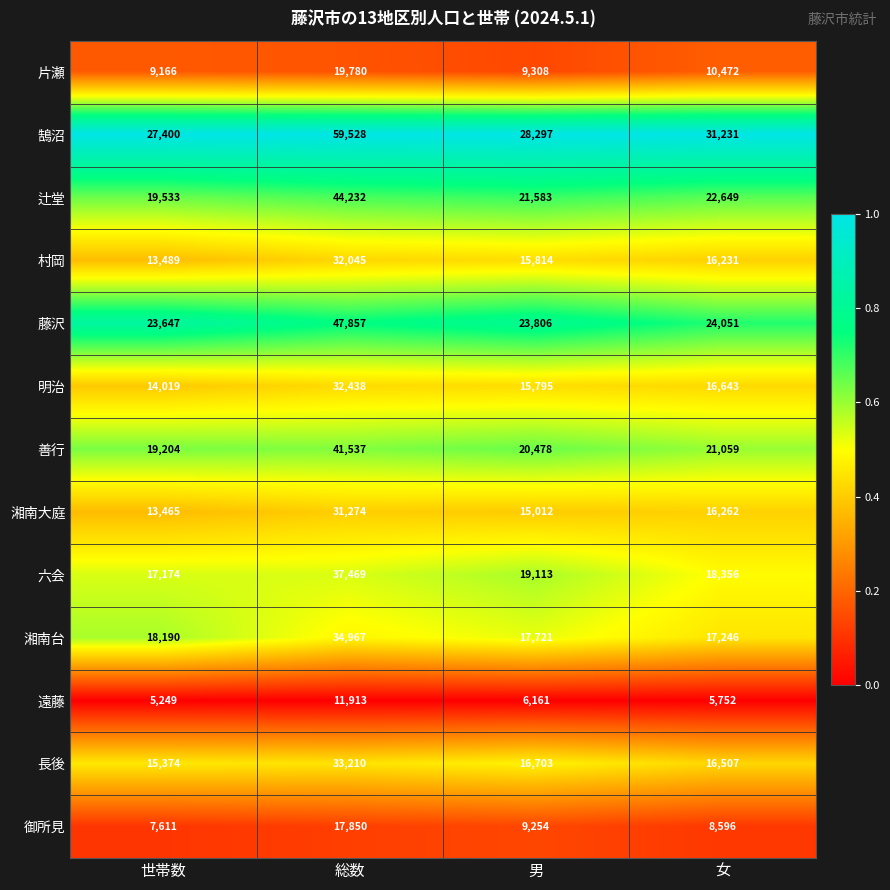

True or false: 村岡 has a value of 15814 at 男.

True